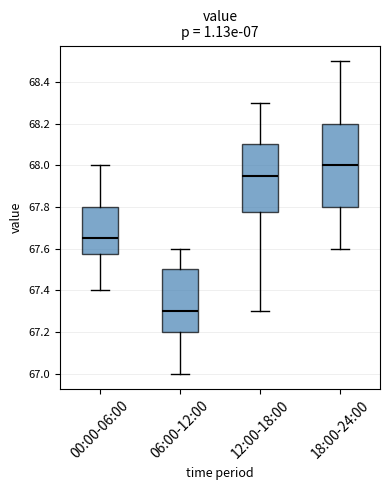

Comparing the boxes themselves (not the whiskers), which one is the tallest?

18:00-24:00